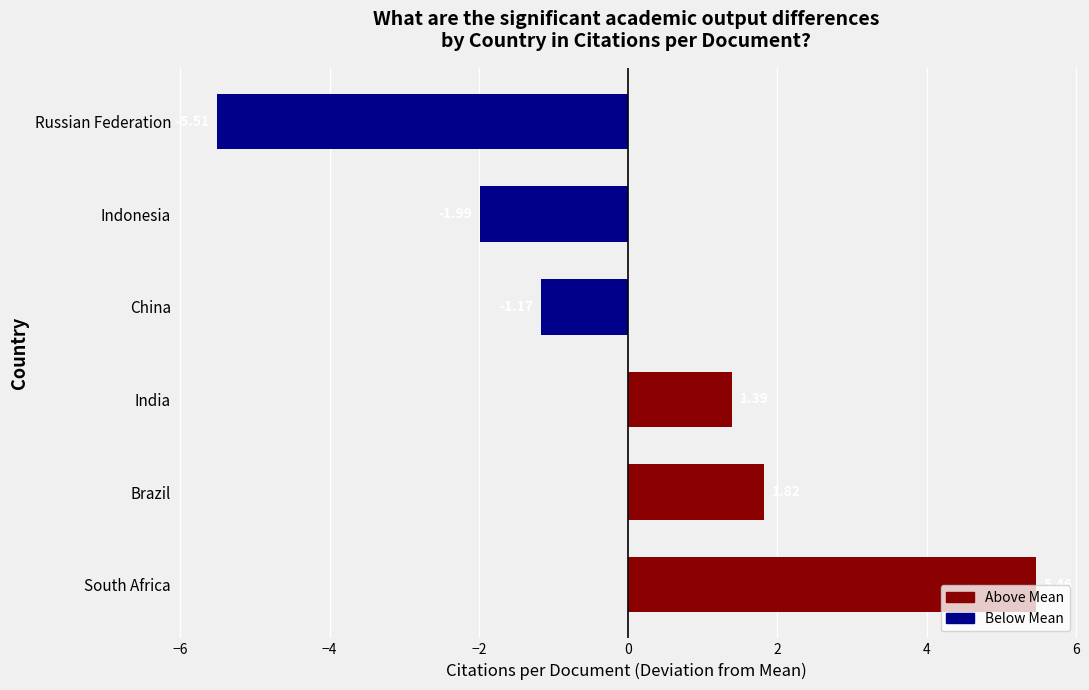

Are the bars grouped side by side (vs. stacked)?

No